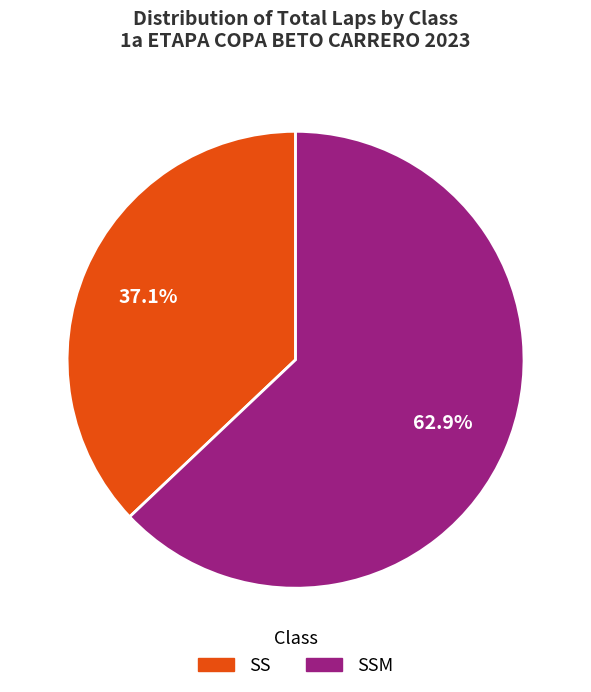

Is there a majority slice in this chart?

Yes